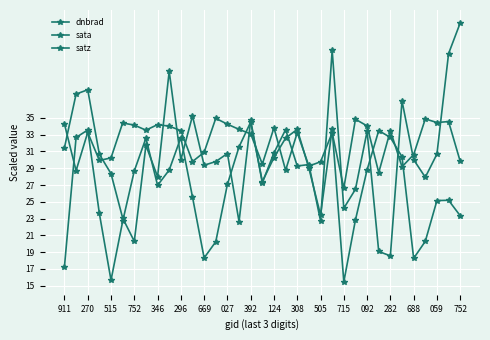

Is this an area chart (filled region under the line)?

No